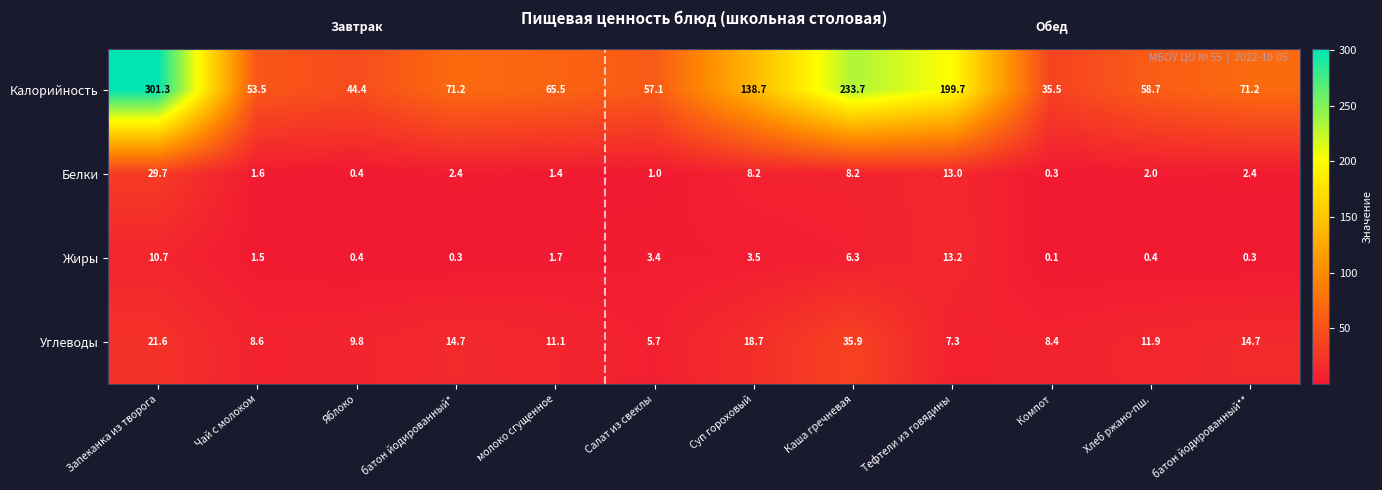

At Запеканка из творога, list the series in order from smallest to largest.

Жиры, Углеводы, Белки, Калорийность